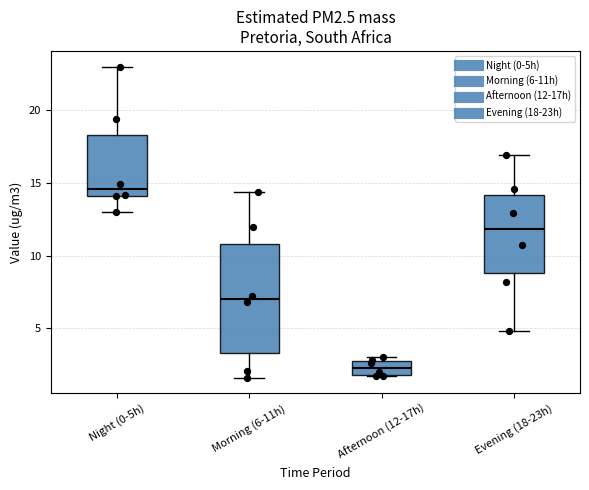

Which box's median line is the lowest?

Afternoon (12-17h)